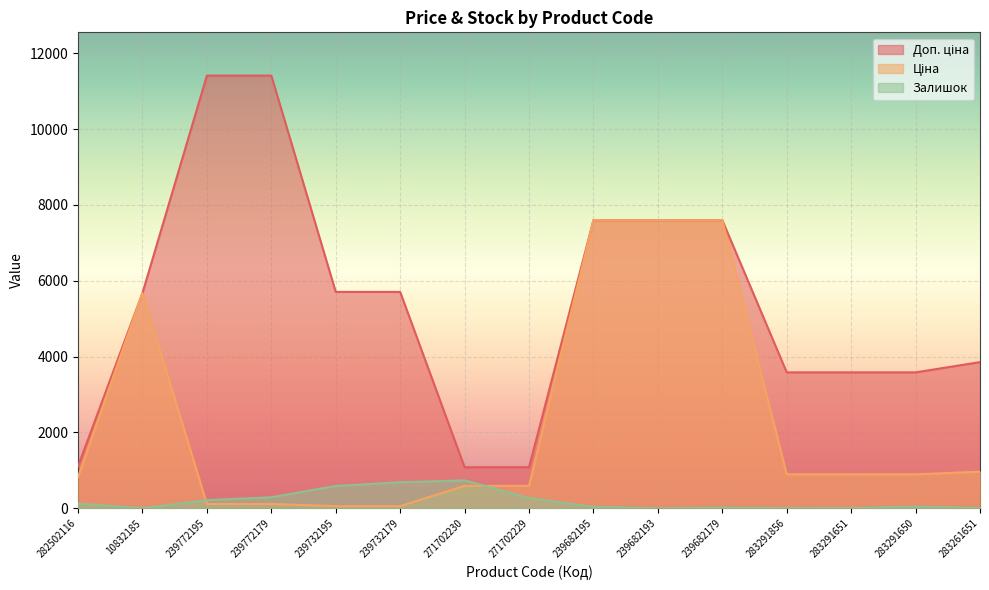

How many lines are shown in the chart?

3